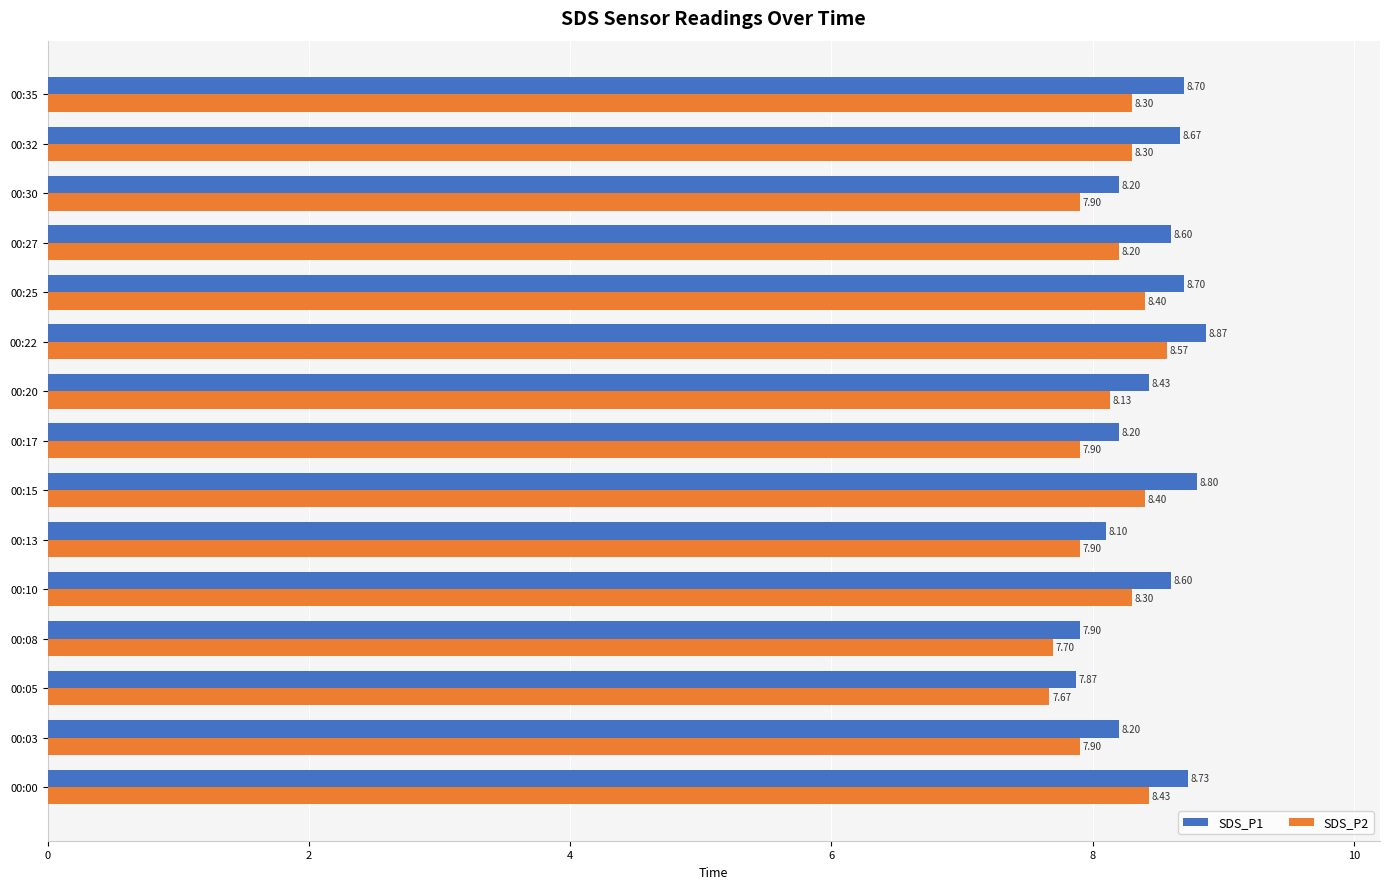

Which series has the largest total across all categories?

SDS_P1